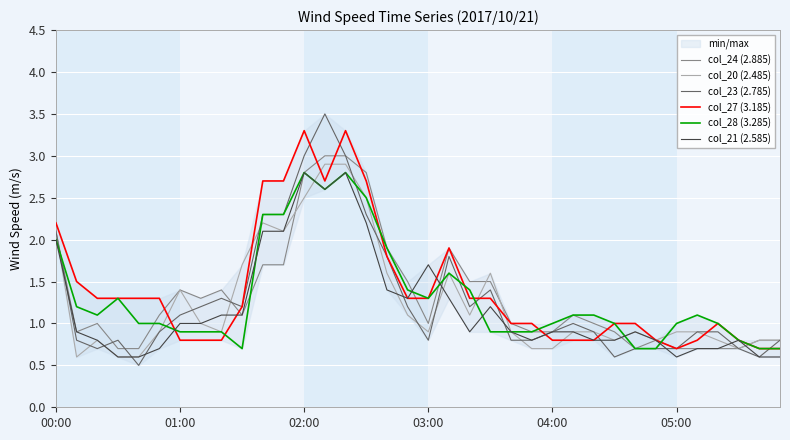

How many interior local peaks does the col_28 (3.285) series have?

5